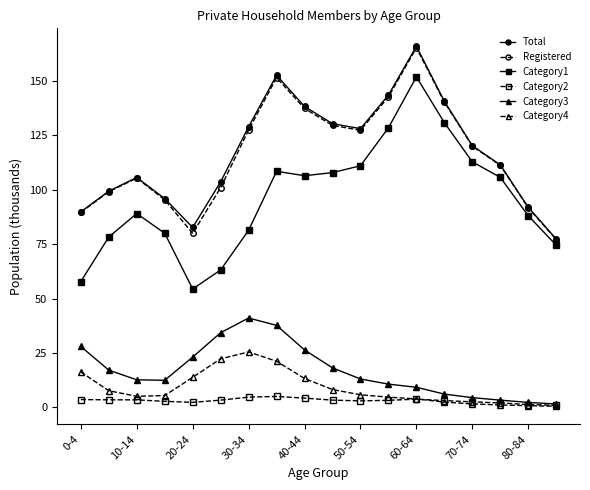

True or false: Registered has more than 2 interior local peaks.

True